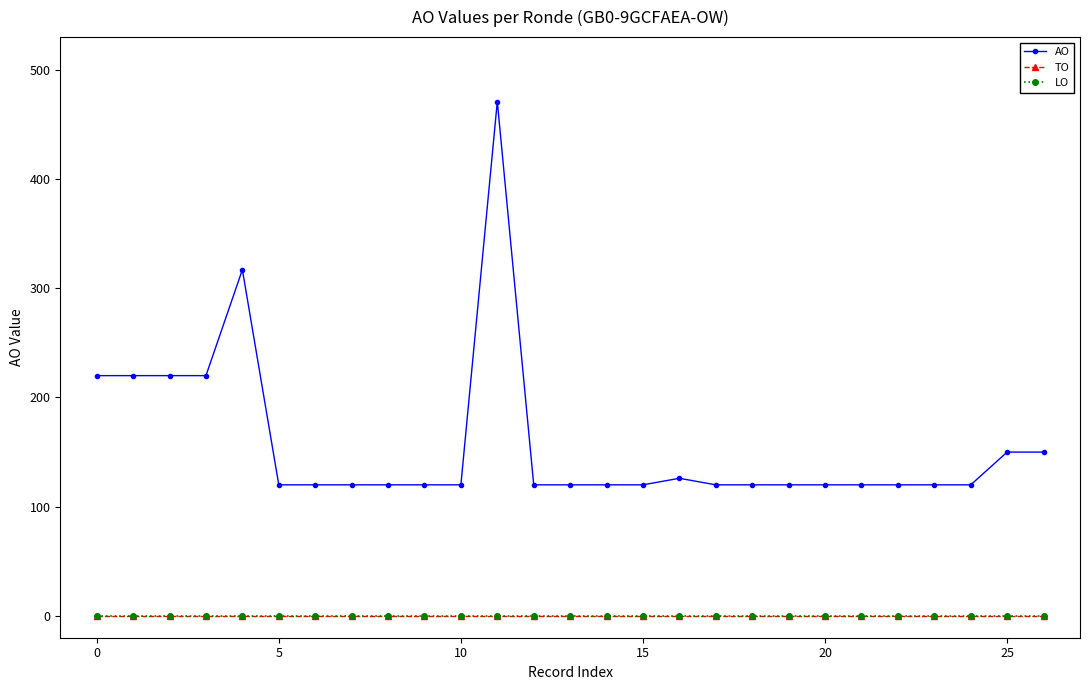

At which category is the sum across all series the highest?

11